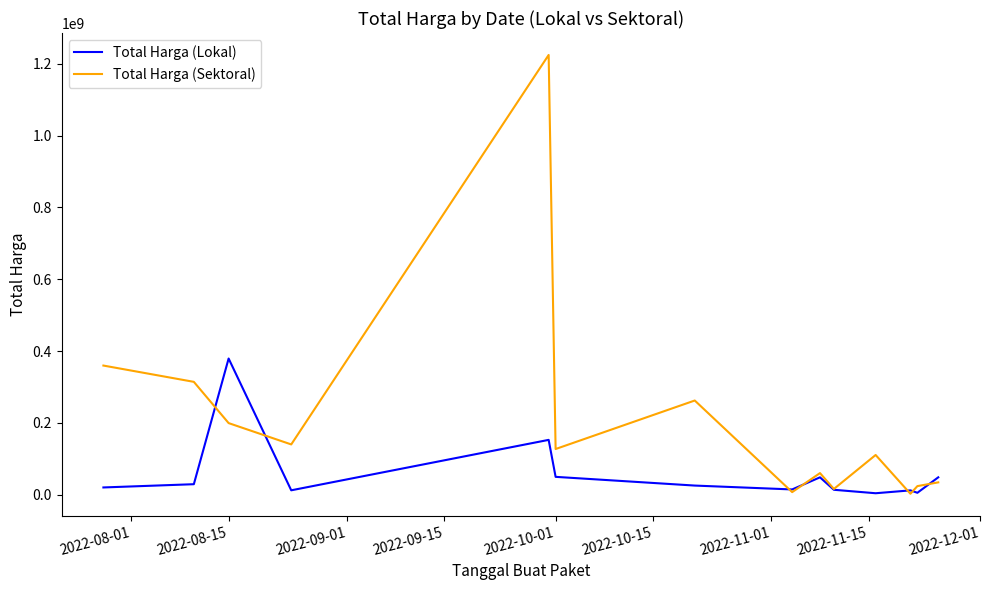

What is the difference between the maximum and minimum values in the Total Harga (Lokal) series?

375250000